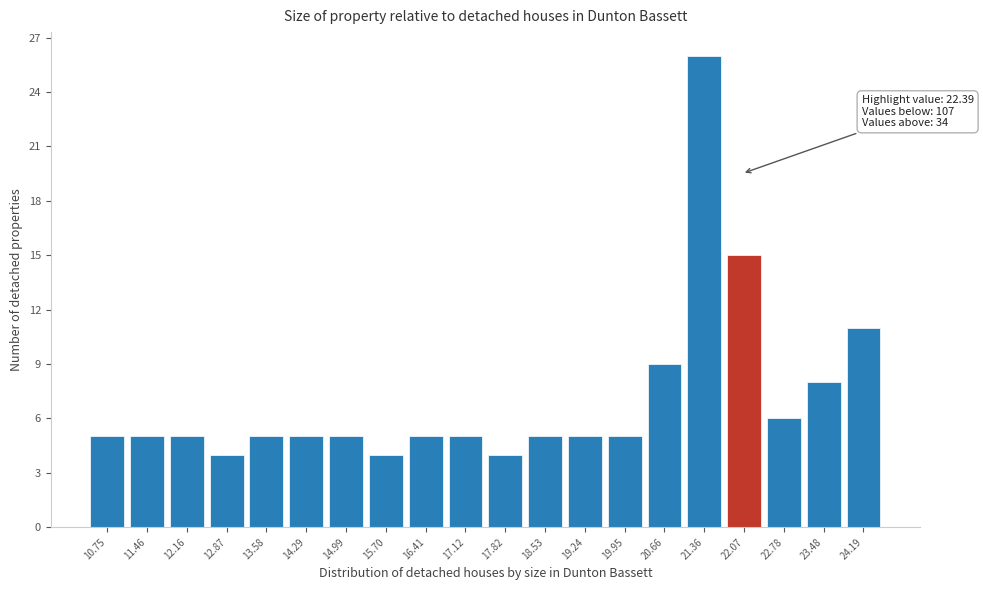

Reading left to right, extract all data points from this chart.

5	5	5	4	5	5	5	4	5	5	4	5	5	5	9	26	15	6	8	11